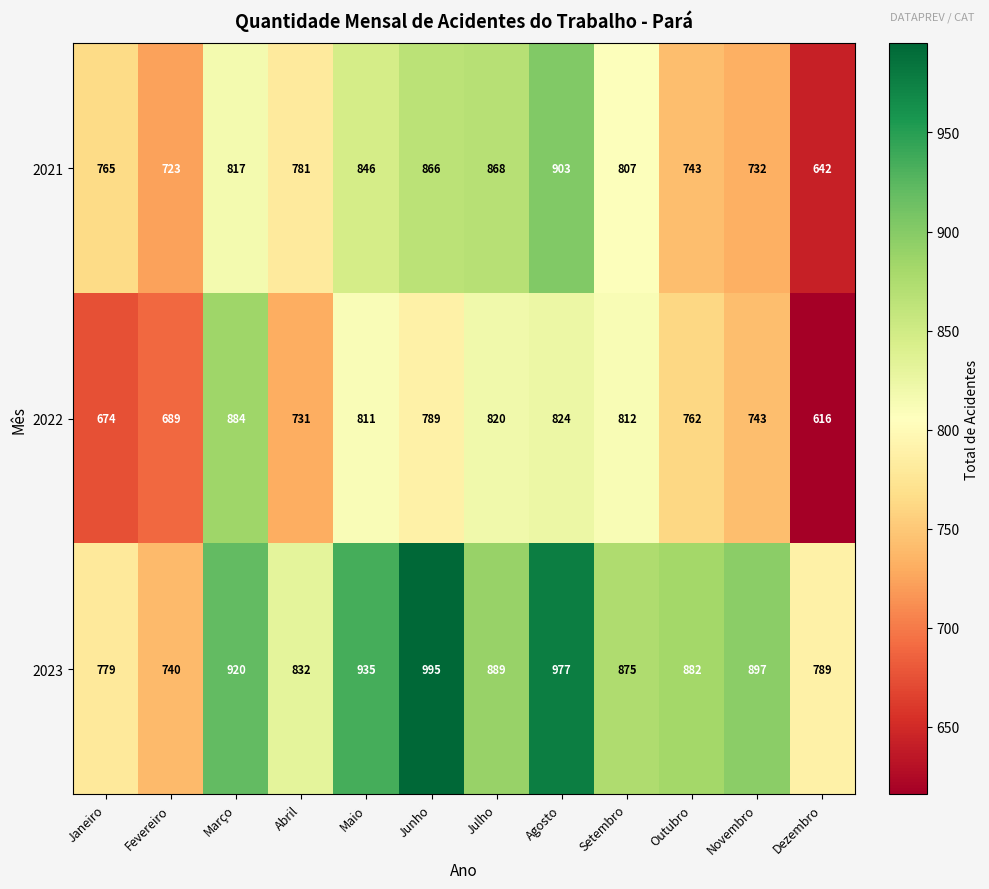

What is the sum of the 2022 values at Abril and Novembro?

1474